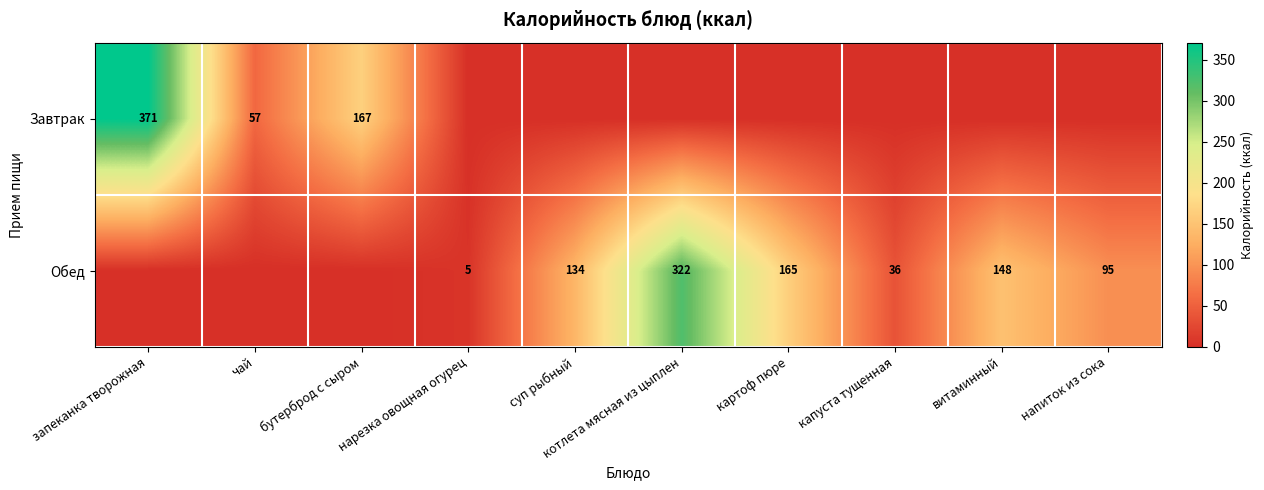

The Обед series shows 67 at суп рыбный. True or false?

False